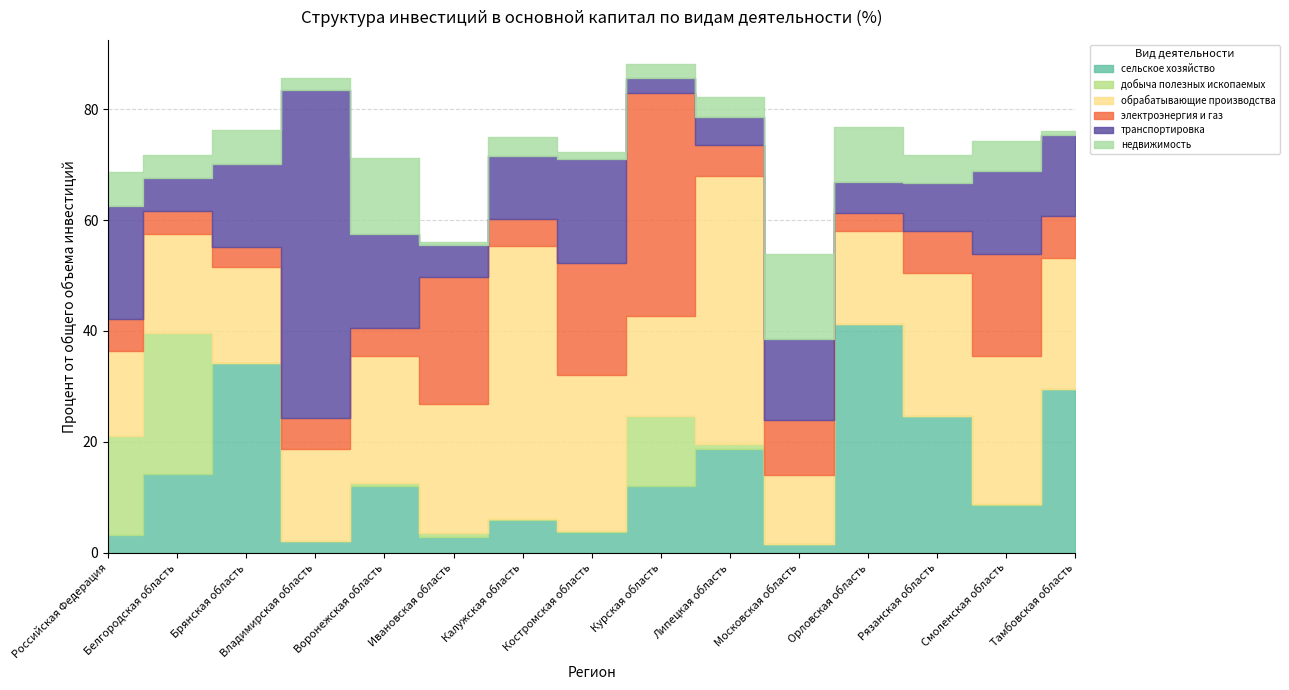

True or false: электроэнергия и газ has a value of 3.5 at Воронежская область.

False